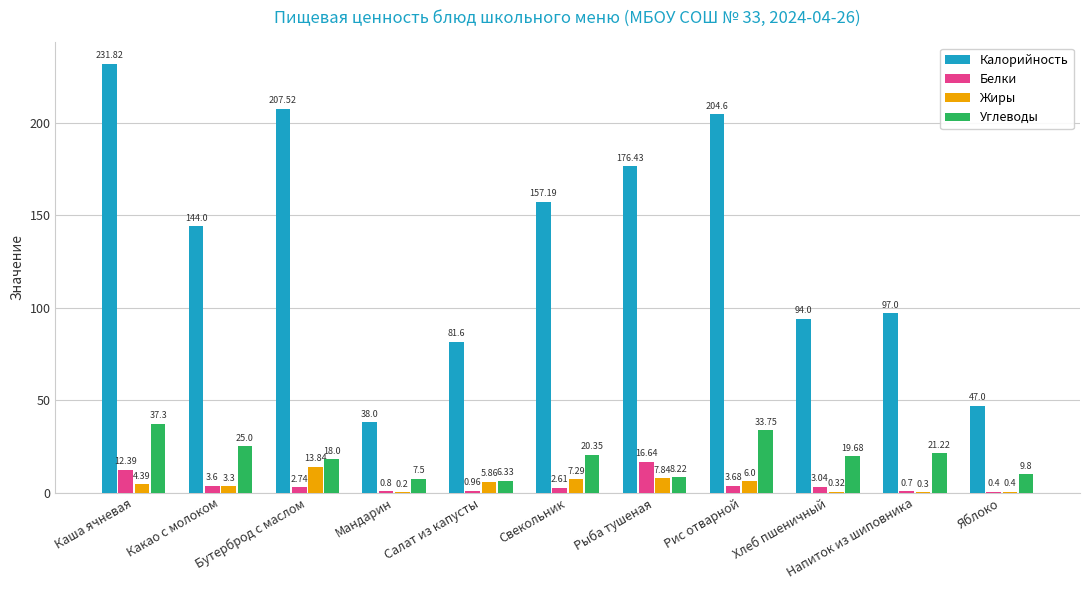

Which category has the highest value across all series?

Каша ячневая